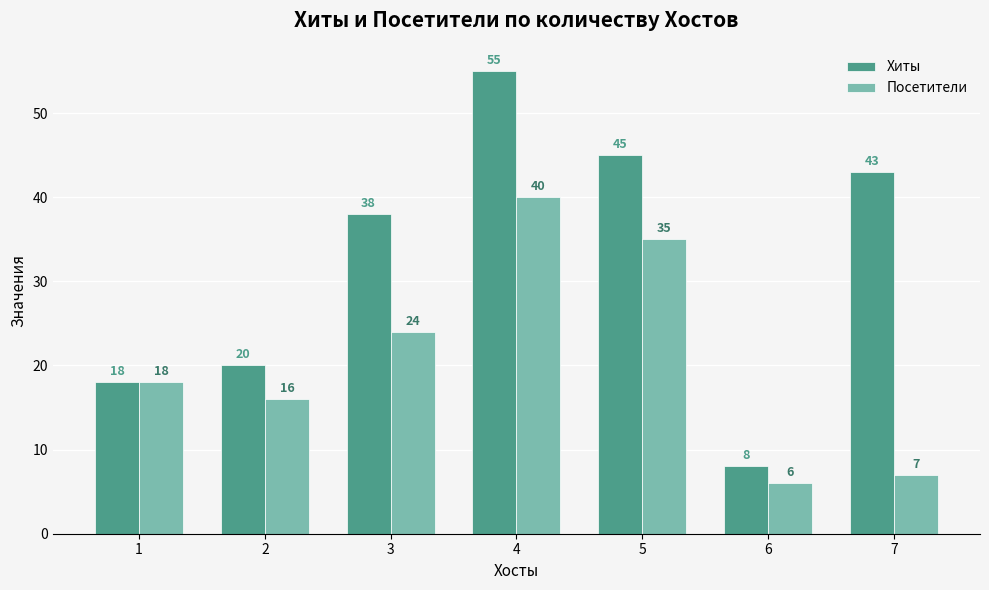

Which series changed the most between 1 and 4?

Хиты